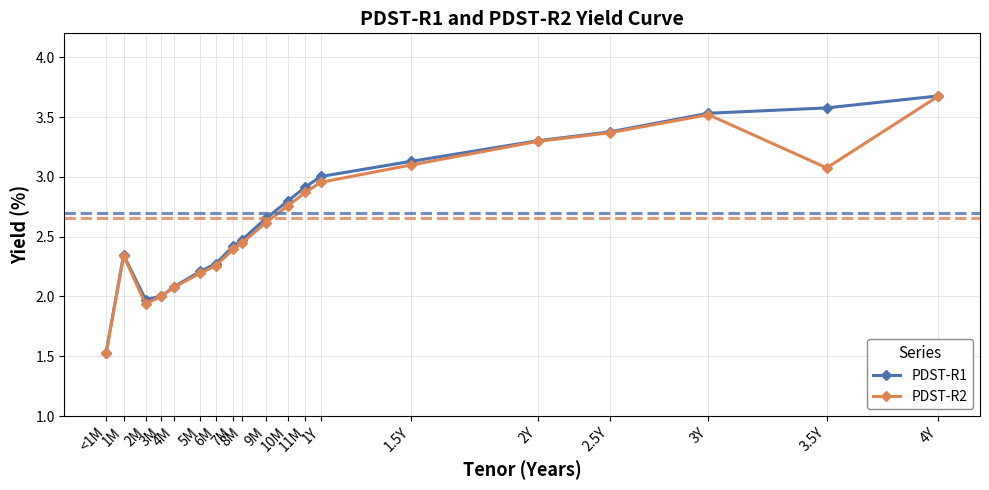

What is the difference between the maximum and minimum values in the PDST-R1 series?

2.1